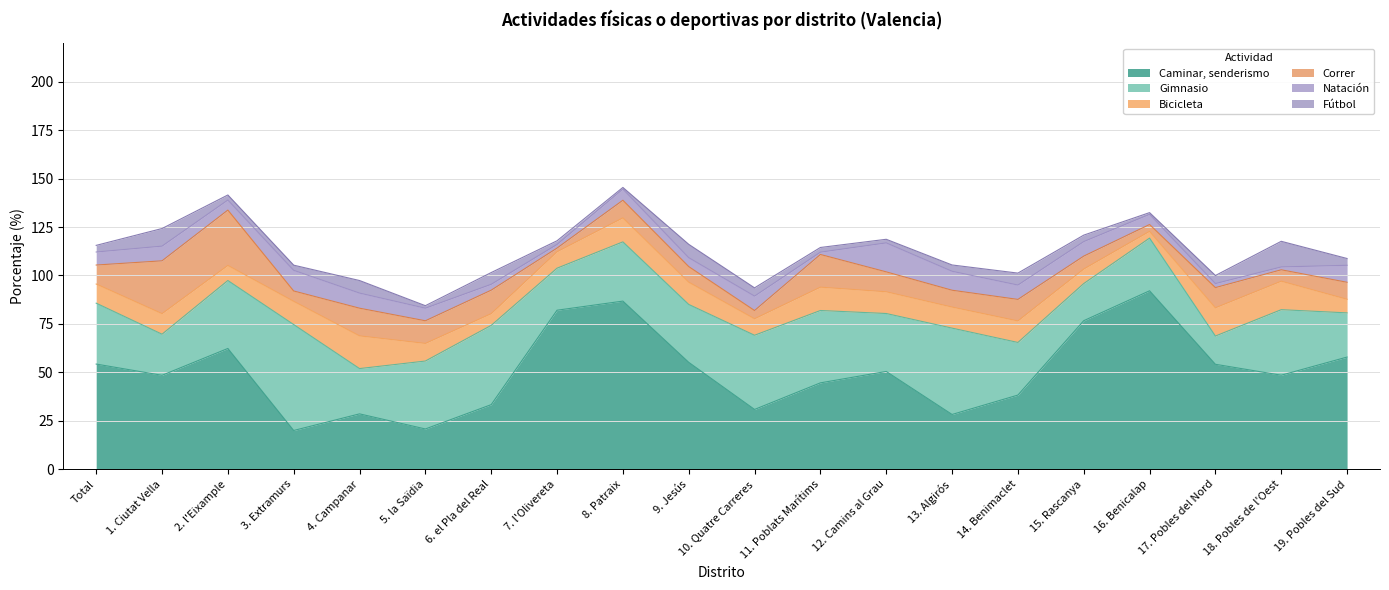

At how many categories does at least one series exceed 57?

6